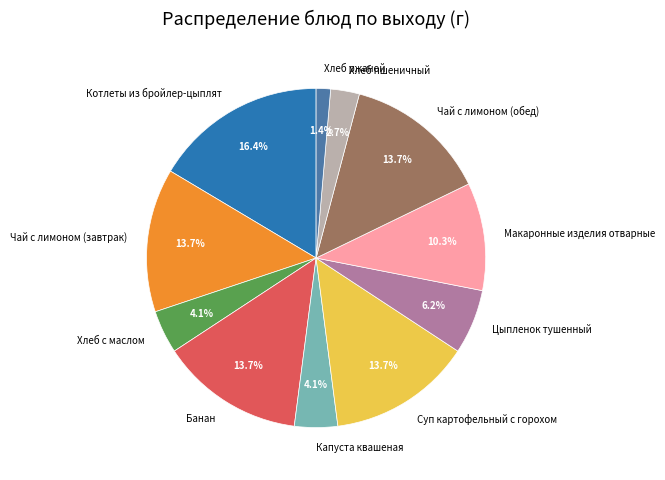

Does Хлеб пшеничный account for over 50% of the chart?

No